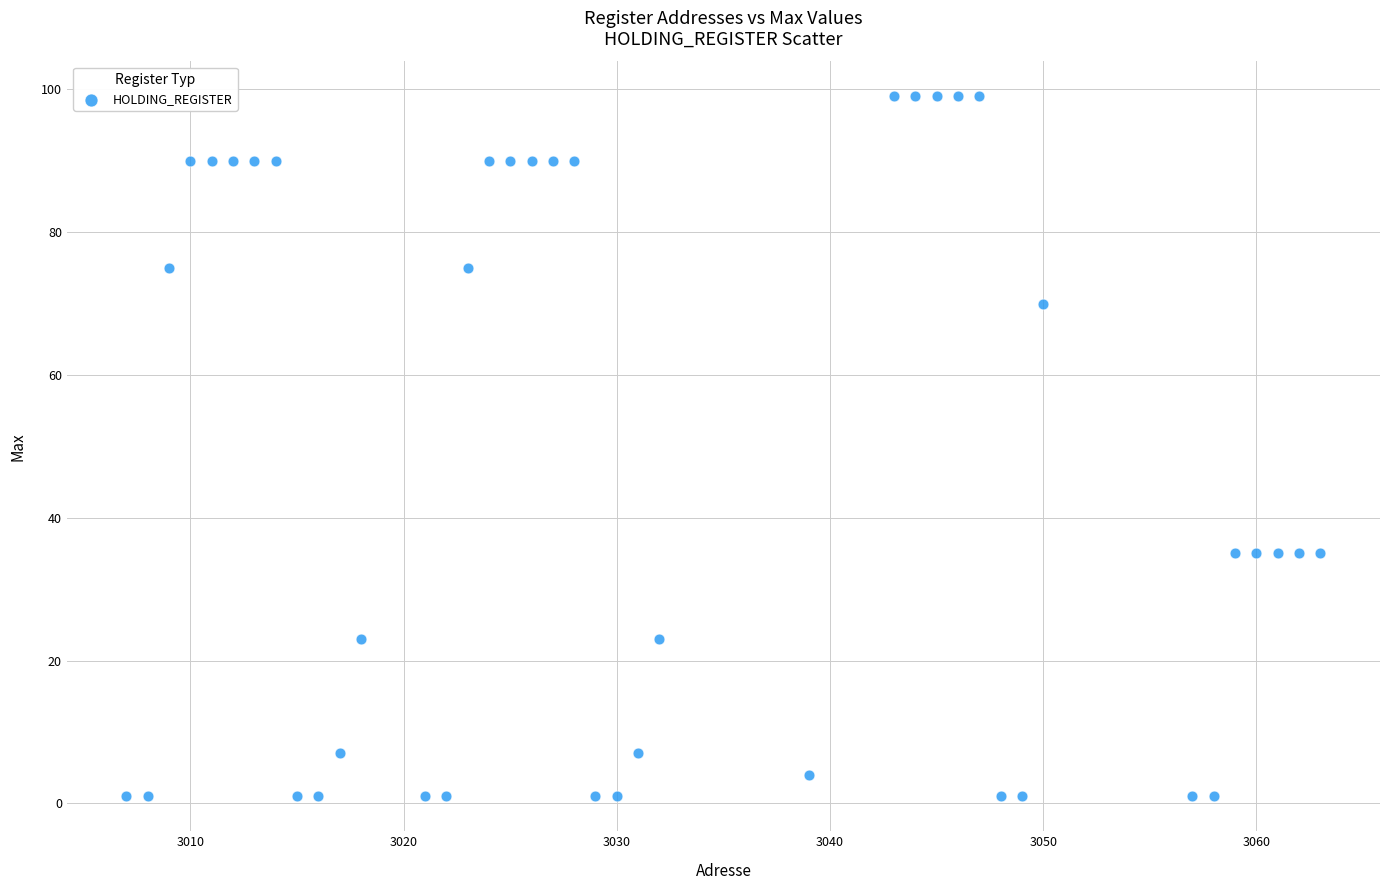

What is the range of Y values (max minus min)?

98